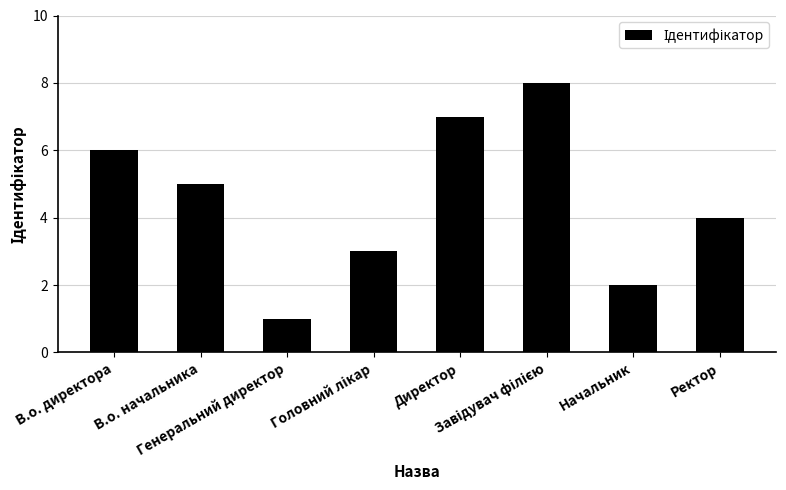

The chart shows a value of 4 at Ректор. True or false?

True